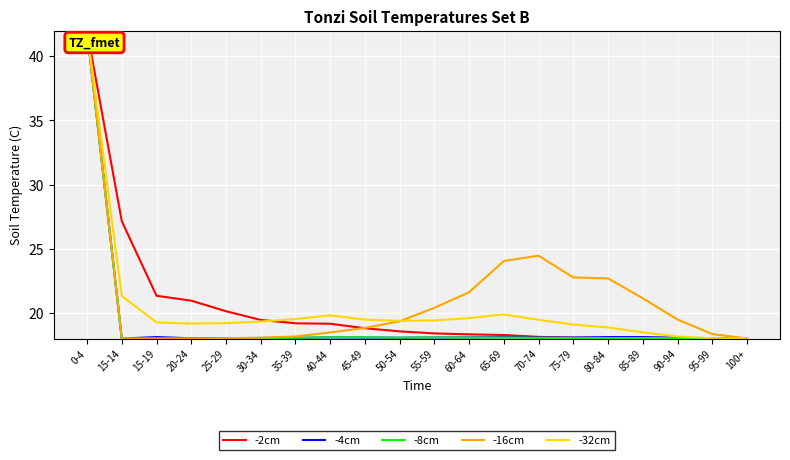

What position from the right is 70-74?

7